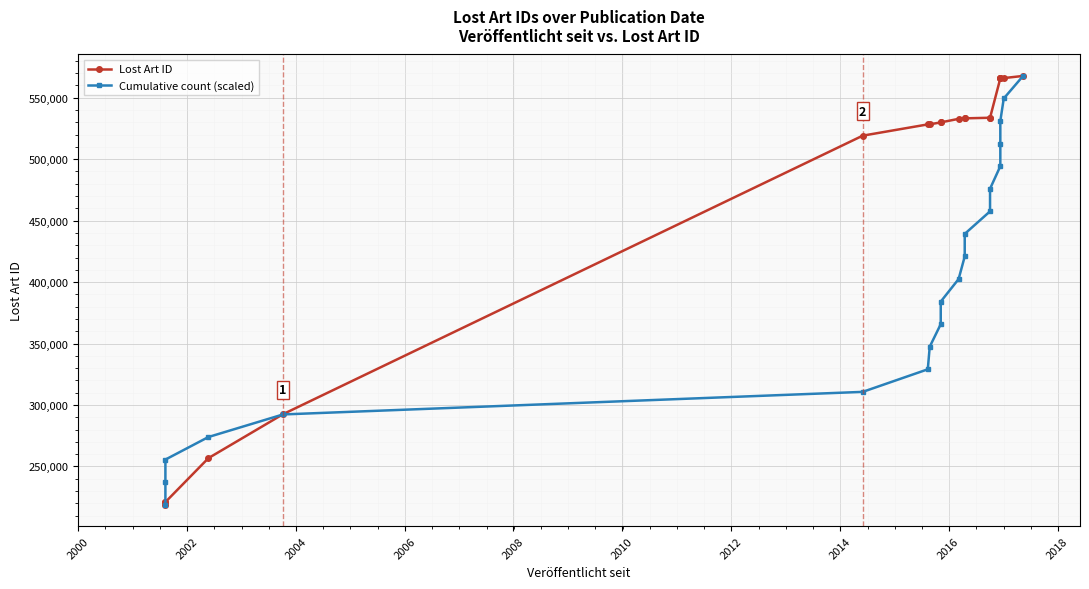

Rank the series by their maximum value, from highest to lowest.

Lost Art ID, Cumulative count (scaled)